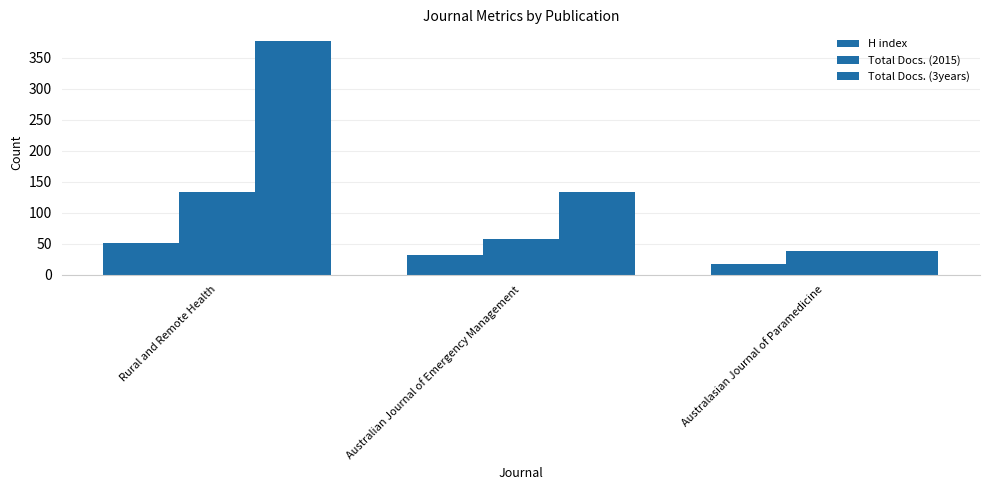

Reading left to right, what are all the values shown in this chart?

H index: 51	32	18
Total Docs. (2015): 133	57	39
Total Docs. (3years): 377	134	39